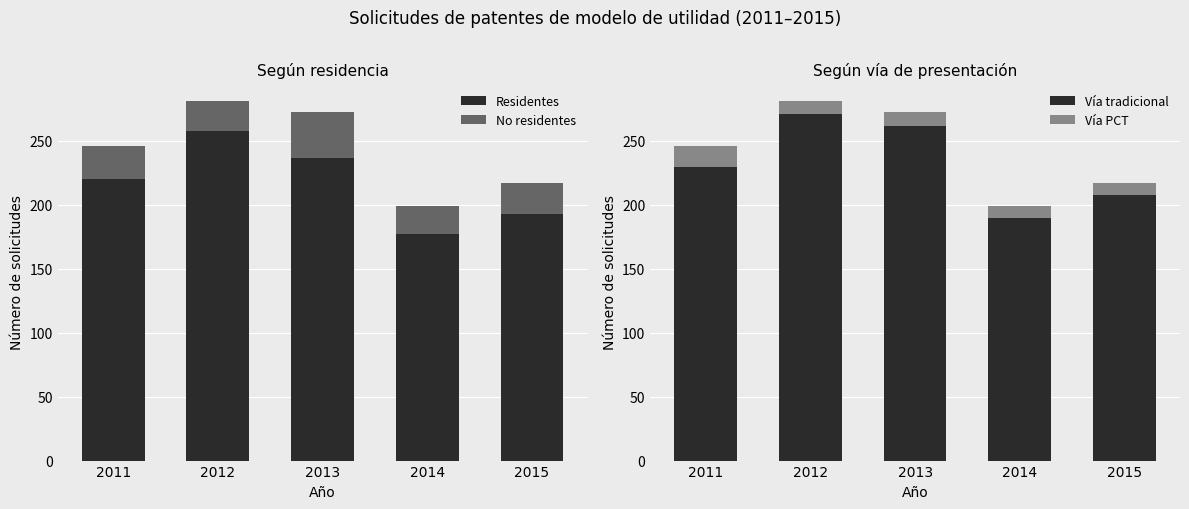

The Vía tradicional series shows 208 at 2015. True or false?

True